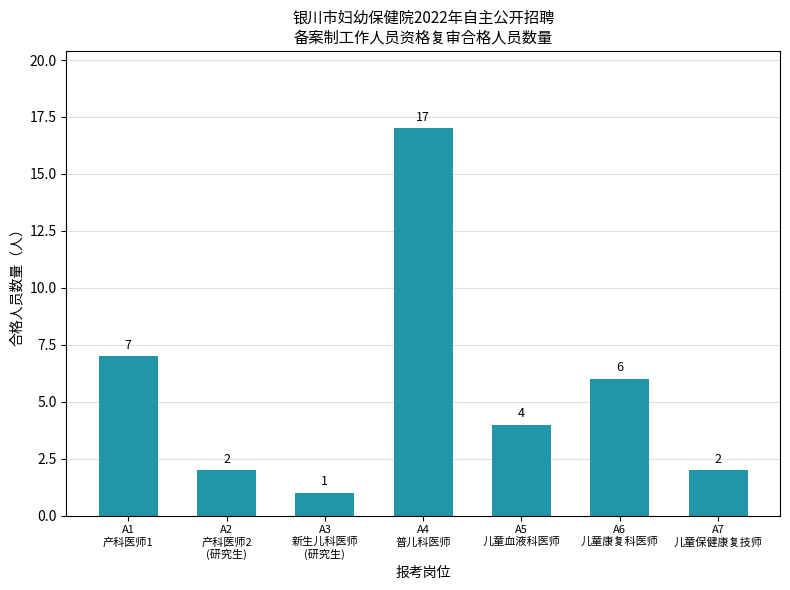

Are the bars grouped side by side (vs. stacked)?

No